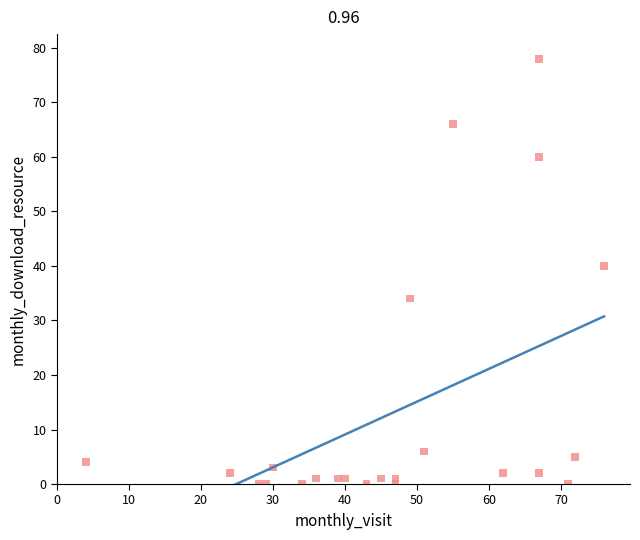

What is the range of Y values (max minus min)?

78